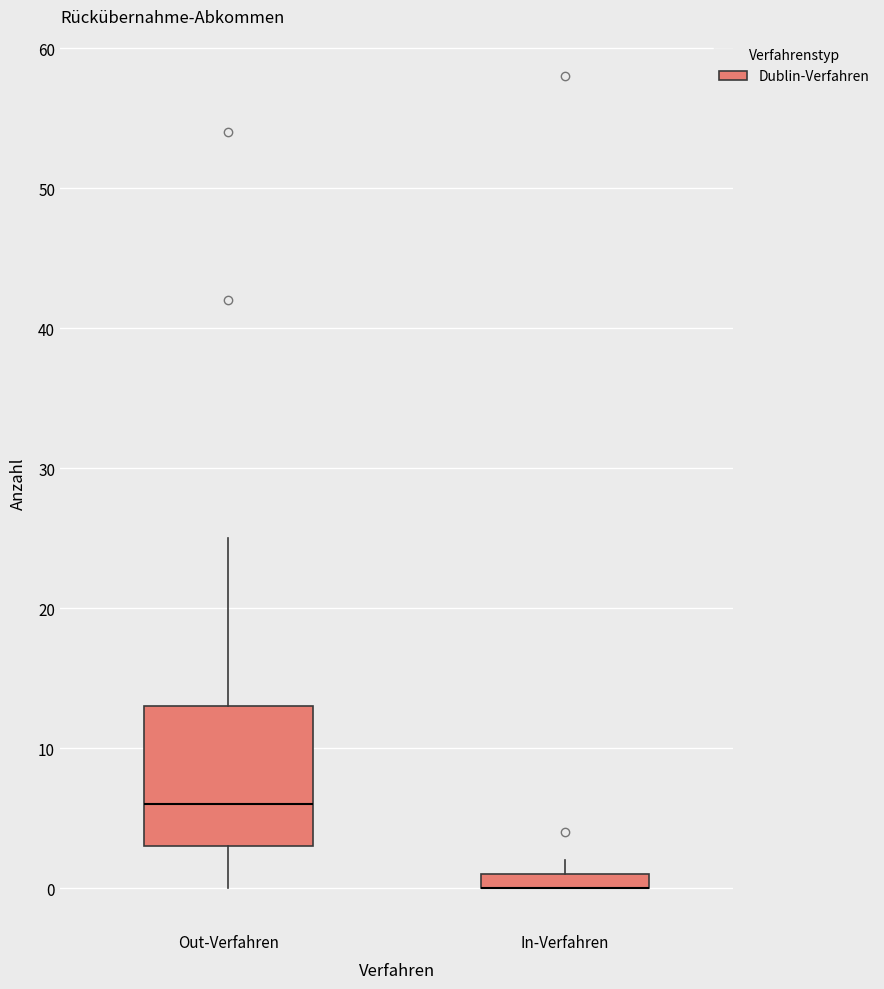

Where is the upper edge of the box for In-Verfahren on the y-axis? The values are not printed on the chart, so give them approximately, as read against the axis.

1